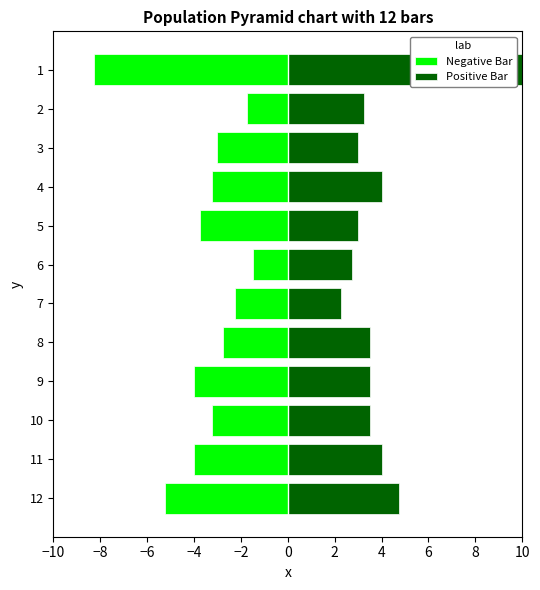

How many groups of bars are there?

12